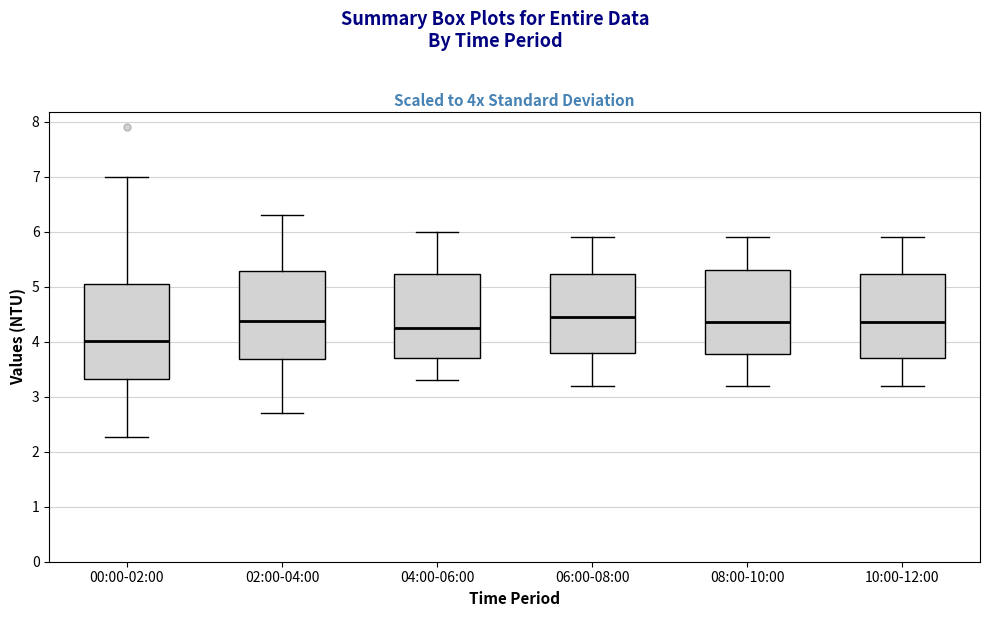

Reading left to right, read every box against the y-axis: the position of its median line, the range the box covers, and the ends of its whiskers. The values are not printed on the chart, so give them approximately, as read against the axis.

00:00-02:00: median 4.0, box 3.3 to 5.1, whiskers 2.3 to 7.0
02:00-04:00: median 4.4, box 3.7 to 5.3, whiskers 2.7 to 6.3
04:00-06:00: median 4.3, box 3.7 to 5.2, whiskers 3.3 to 6.0
06:00-08:00: median 4.5, box 3.8 to 5.2, whiskers 3.2 to 5.9
08:00-10:00: median 4.4, box 3.8 to 5.3, whiskers 3.2 to 5.9
10:00-12:00: median 4.4, box 3.7 to 5.2, whiskers 3.2 to 5.9